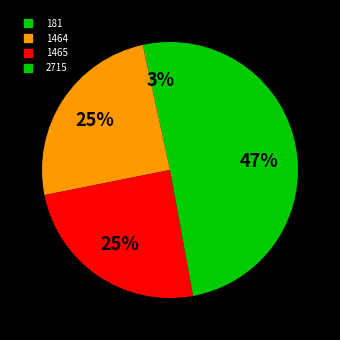

Is it true that 2715 is 47% of the pie?

True